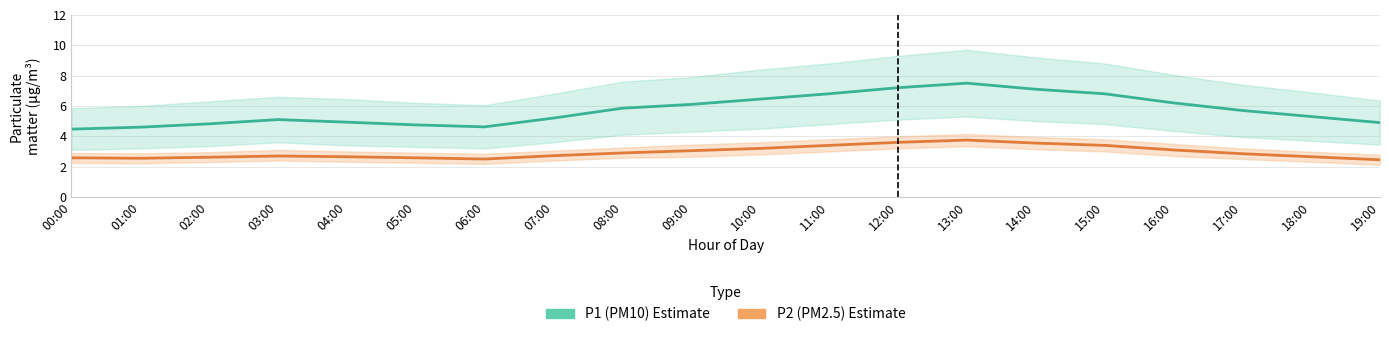

How many data points in P1 (PM10) are above 5?

13